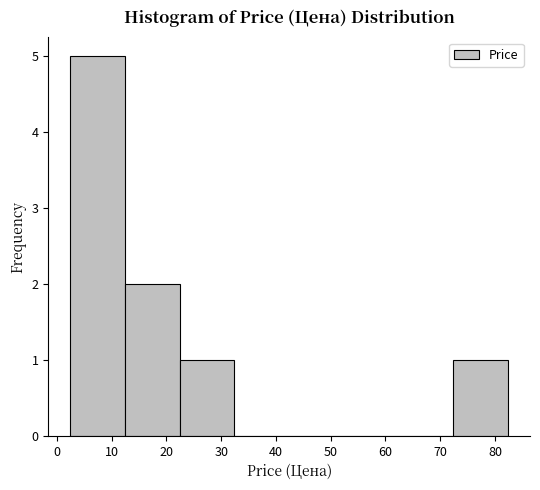

Reading left to right, list every bar in this chart as the range it spans on the x-axis followed by its height. Neither the bar edges nor the heights are printed on the chart, so give them approximately, as read against the axes.

2 to 12: 5
12 to 22: 2
22 to 32: 1
32 to 42: 0
42 to 52: 0
52 to 62: 0
62 to 72: 0
72 to 82: 1